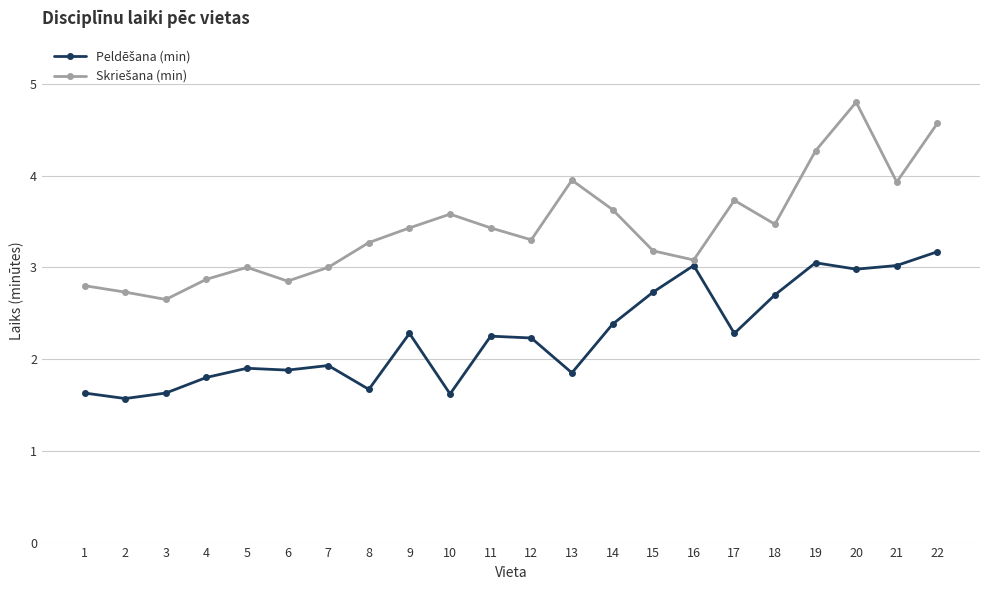

What is the spread (max minus min) of values at 5?

1.1